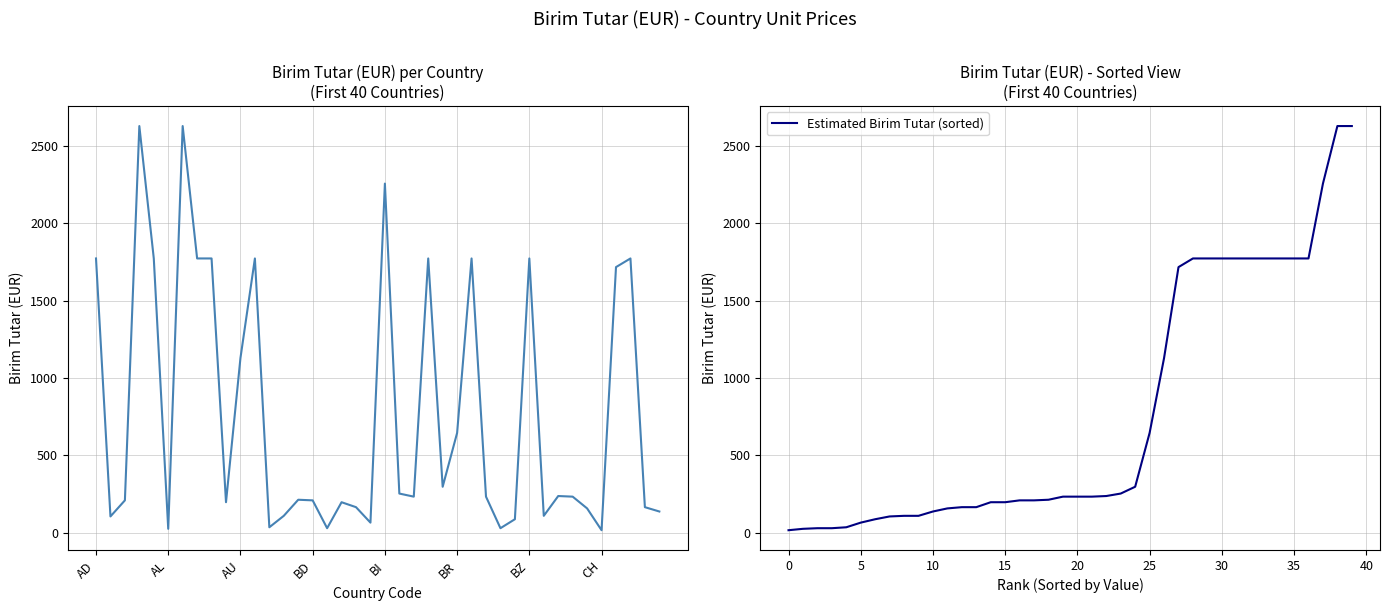

Which series has the largest range (max minus min)?

Birim Tutar (EUR)